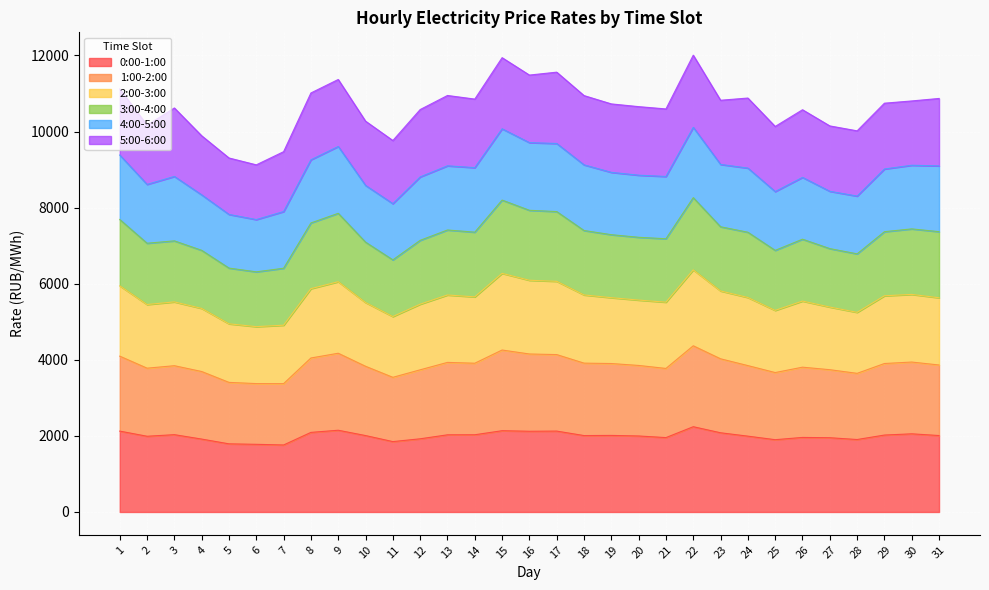

Does the chart display data point markers on the line(s)?

No